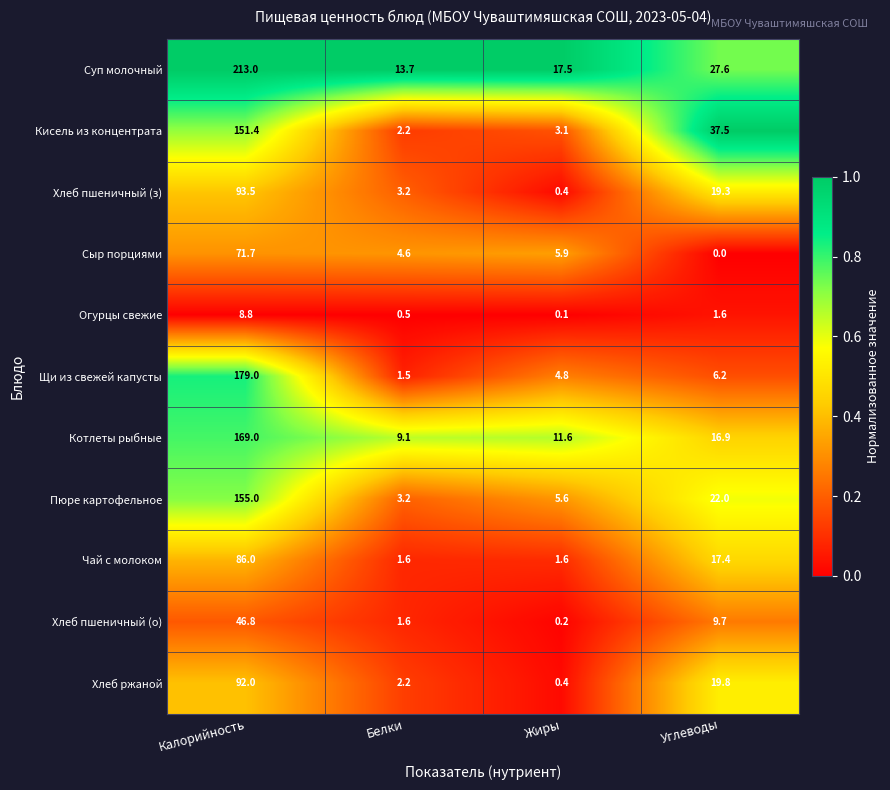

At which category is the sum across all series the highest?

Калорийность